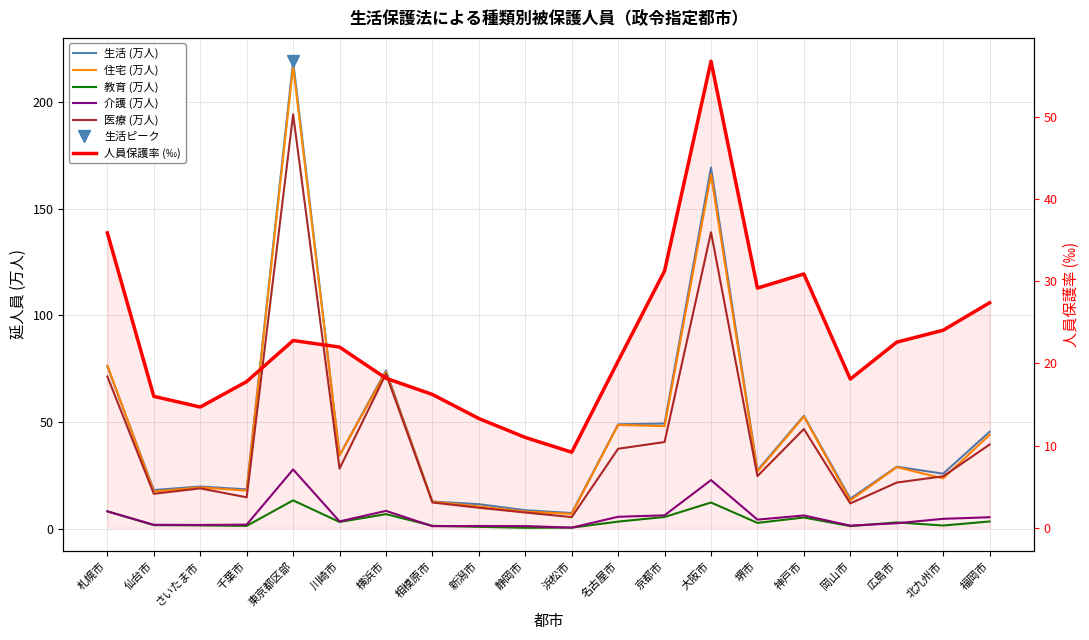

Is the value of 医療 (万人) at 川崎市 greater than the value of 住宅 (万人) at 北九州市?

Yes